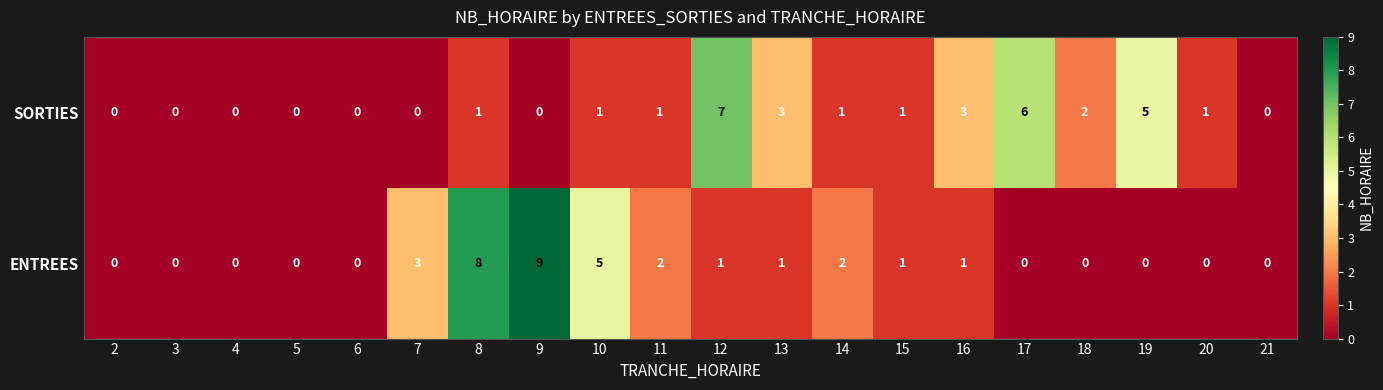

List the series in order of their overall mean, lowest first.

SORTIES, ENTREES